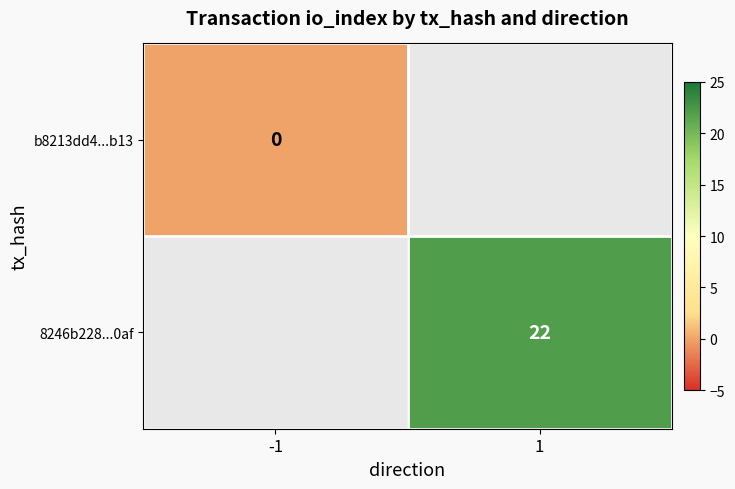

True or false: 8246b228...0af has a value of 12 at 1.

False